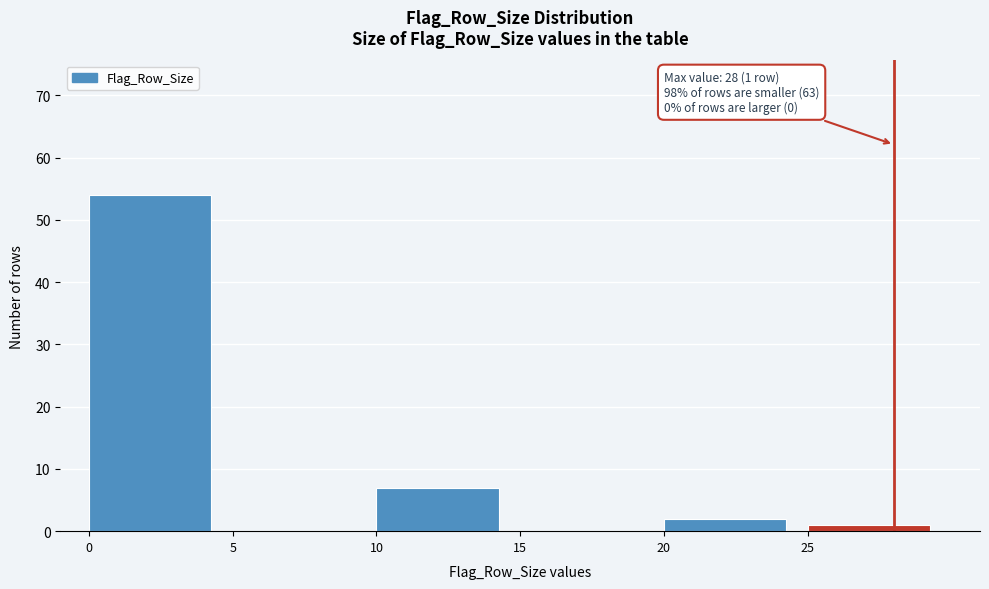

Which range on the x-axis has the tallest bar?

0 to 5